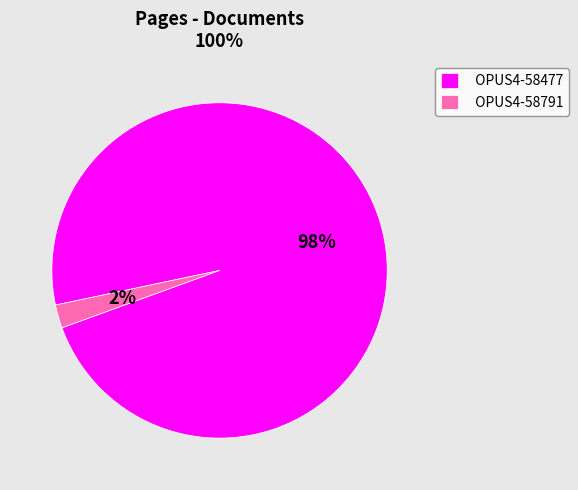

Which has a higher value, OPUS4-58791 or OPUS4-58477?

OPUS4-58477